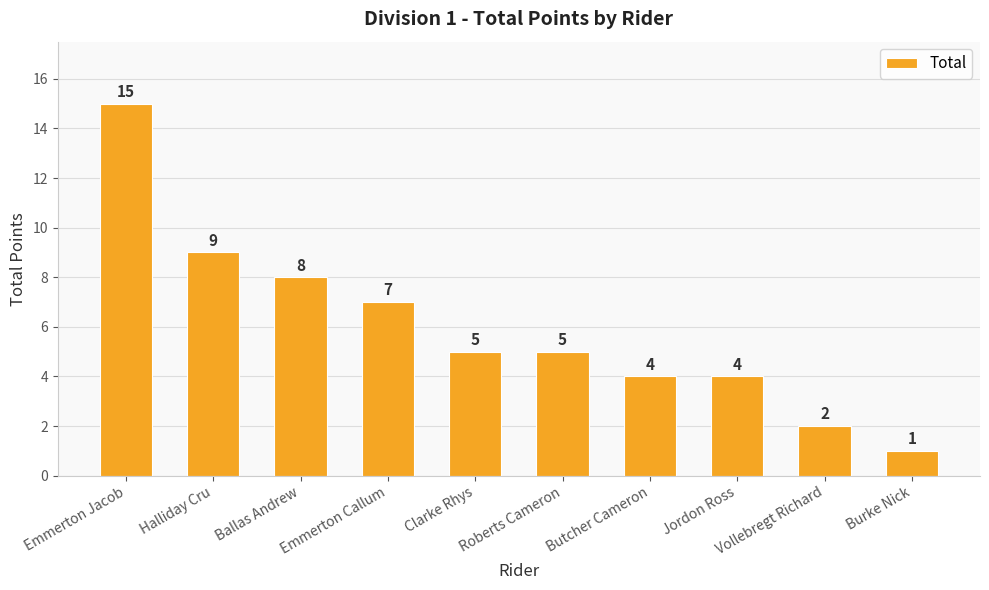

Where does the data first go above 5?

Emmerton Jacob